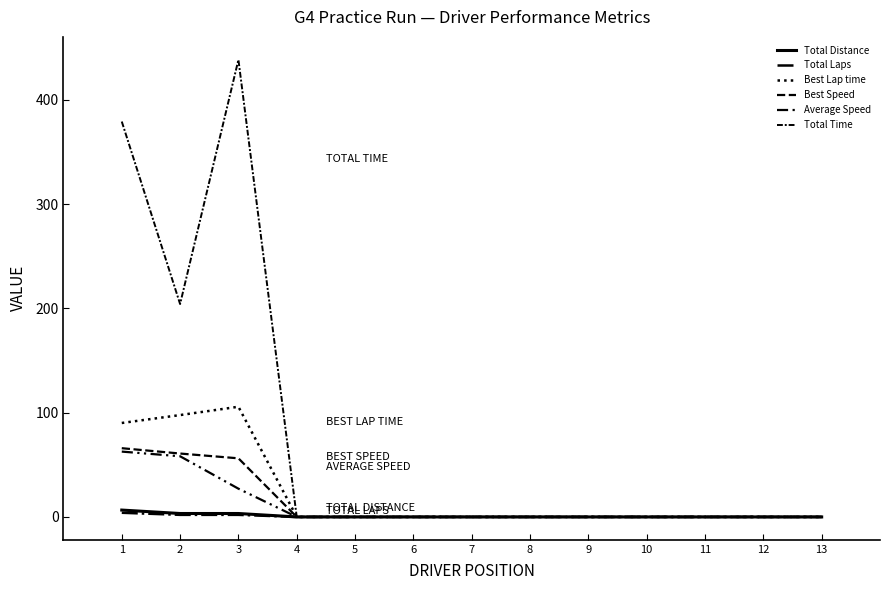

How many categories are shown in the chart?

13